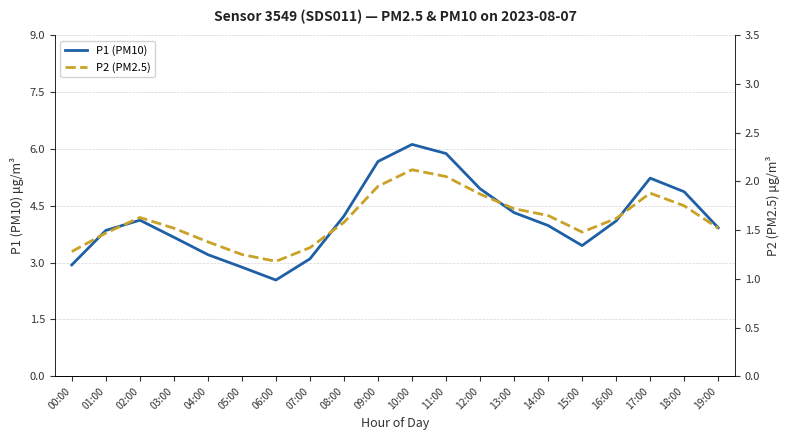

Reading left to right, what are all the values shown in this chart?

P1 (PM10): 2.9	3.9	4.1	3.7	3.2	2.9	2.5	3.1	4.2	5.7	6.1	5.9	5.0	4.3	4.0	3.5	4.1	5.2	4.9	3.9
P2 (PM2.5): 1.3	1.5	1.6	1.5	1.4	1.2	1.2	1.3	1.6	1.9	2.1	2.0	1.9	1.7	1.6	1.5	1.6	1.9	1.8	1.5